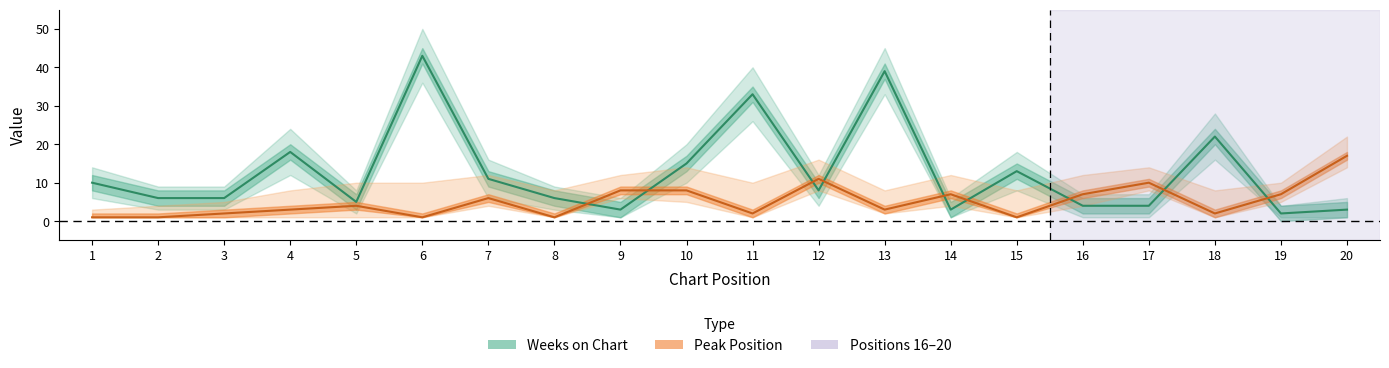

The Weeks on Chart series shows 3 at 20. True or false?

True